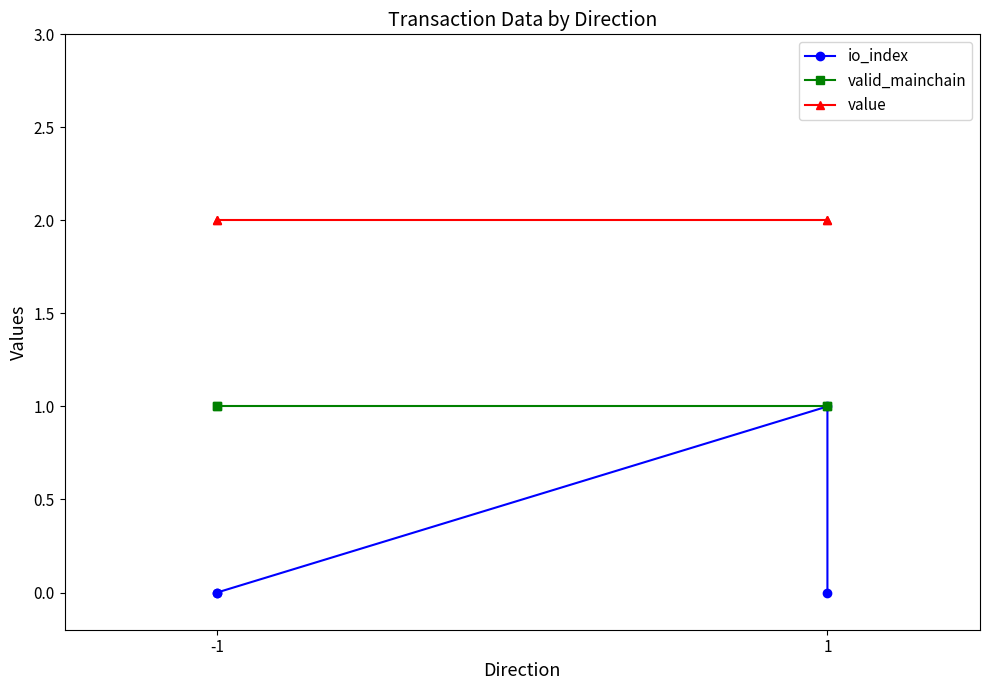

List the series in order of their peak value, highest first.

value, io_index, valid_mainchain